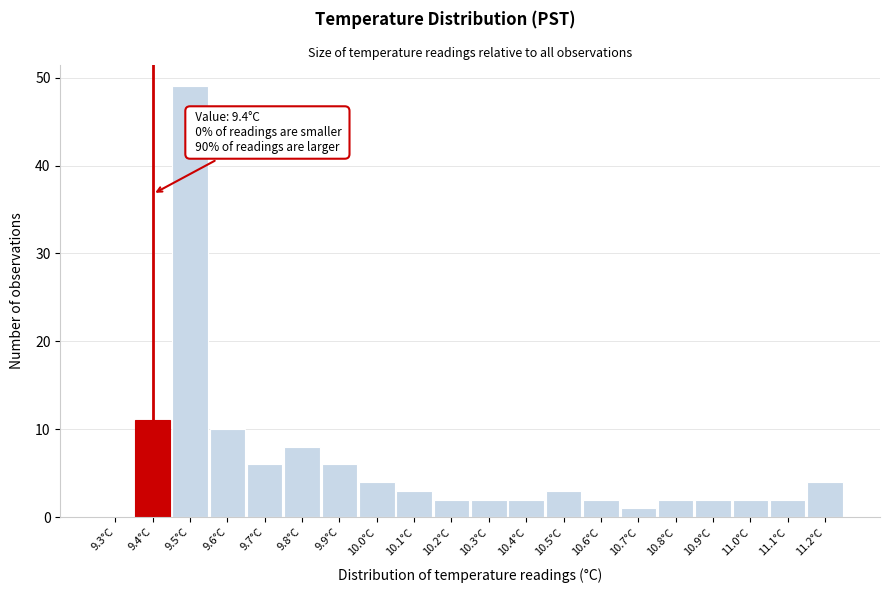

Reading left to right, extract all data points from this chart.

9.3°C=0	9.4°C=11	9.5°C=49	9.6°C=10	9.7°C=6	9.8°C=8	9.9°C=6	10.0°C=4	10.1°C=3	10.2°C=2	10.3°C=2	10.4°C=2	10.5°C=3	10.6°C=2	10.7°C=1	10.8°C=2	10.9°C=2	11.0°C=2	11.1°C=2	11.2°C=4